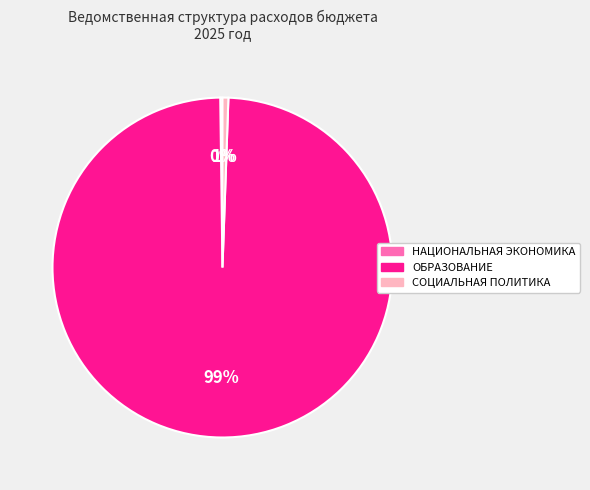

Which has a higher value, ОБРАЗОВАНИЕ or СОЦИАЛЬНАЯ ПОЛИТИКА?

ОБРАЗОВАНИЕ